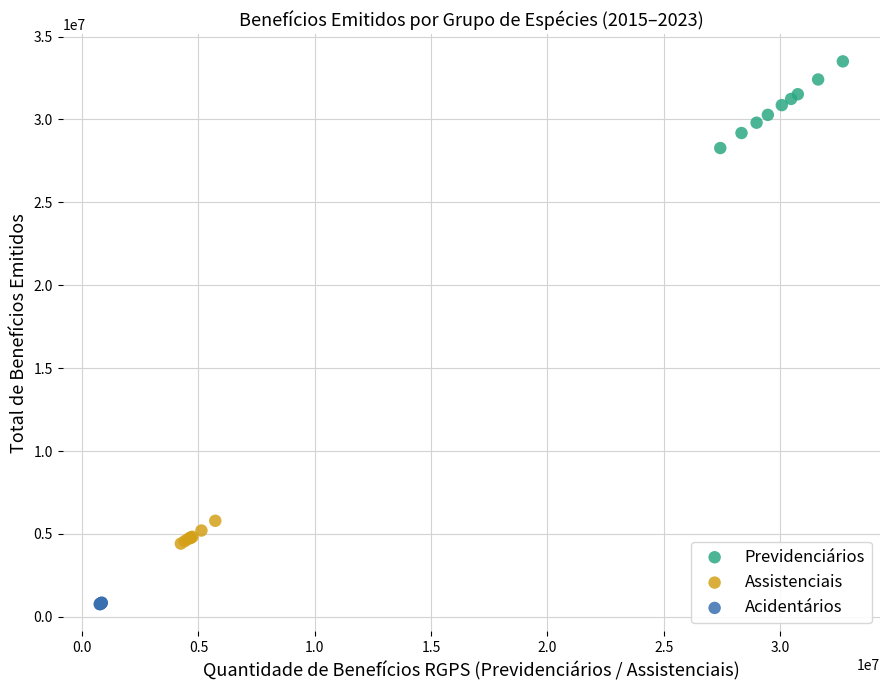

Which series contains the lowest Y value?

Acidentários